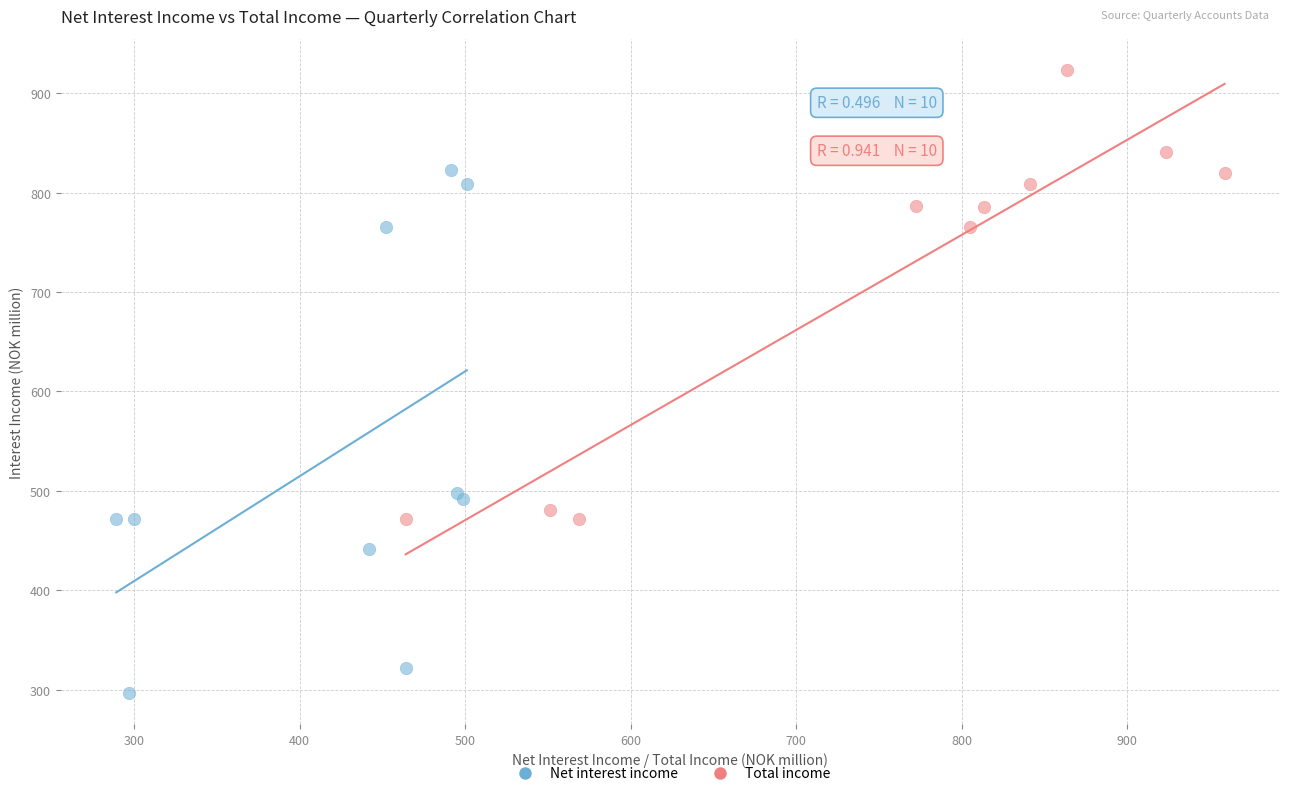

Which series has the widest spread of Y values?

Net interest income